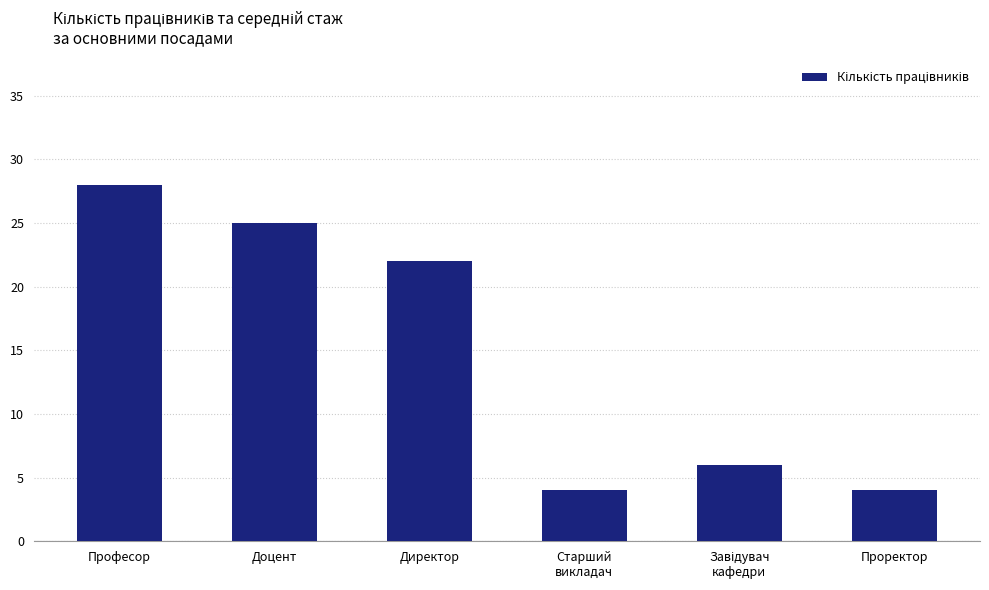

Does the chart contain any negative values?

No